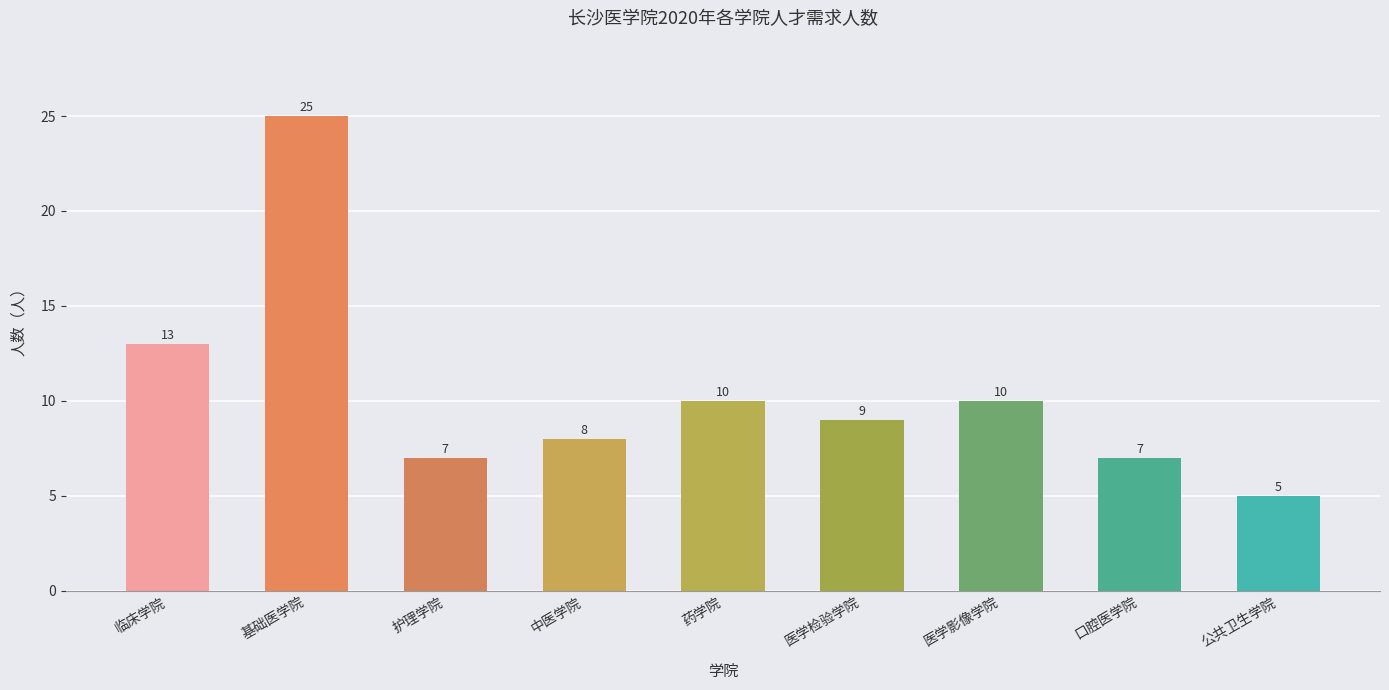

The value at 公共卫生学院 is 5. True or false?

True